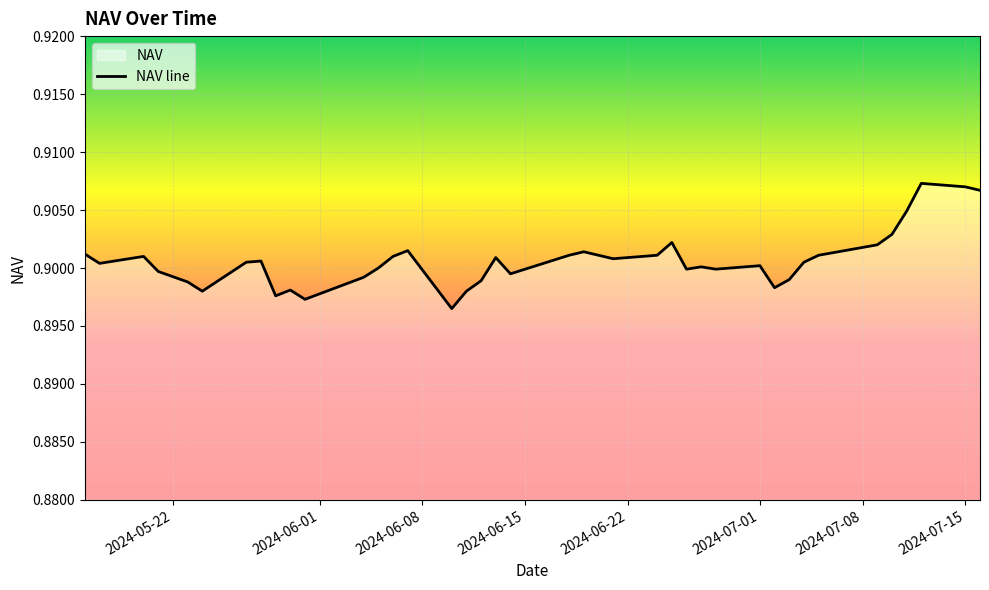

Read the value at 2024-06-08.

0.9